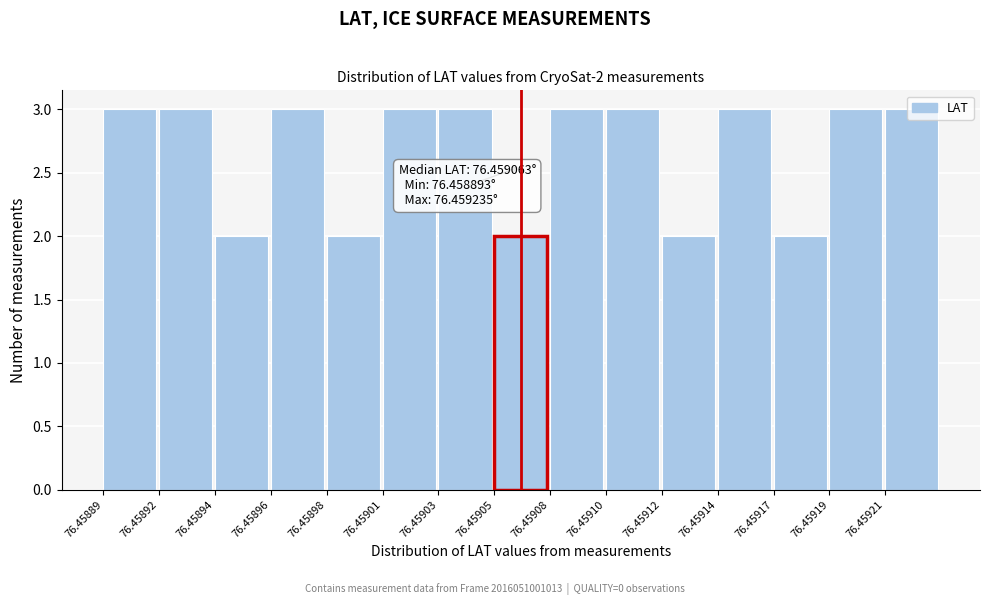

What is the value of the 4th bar from the left?

3